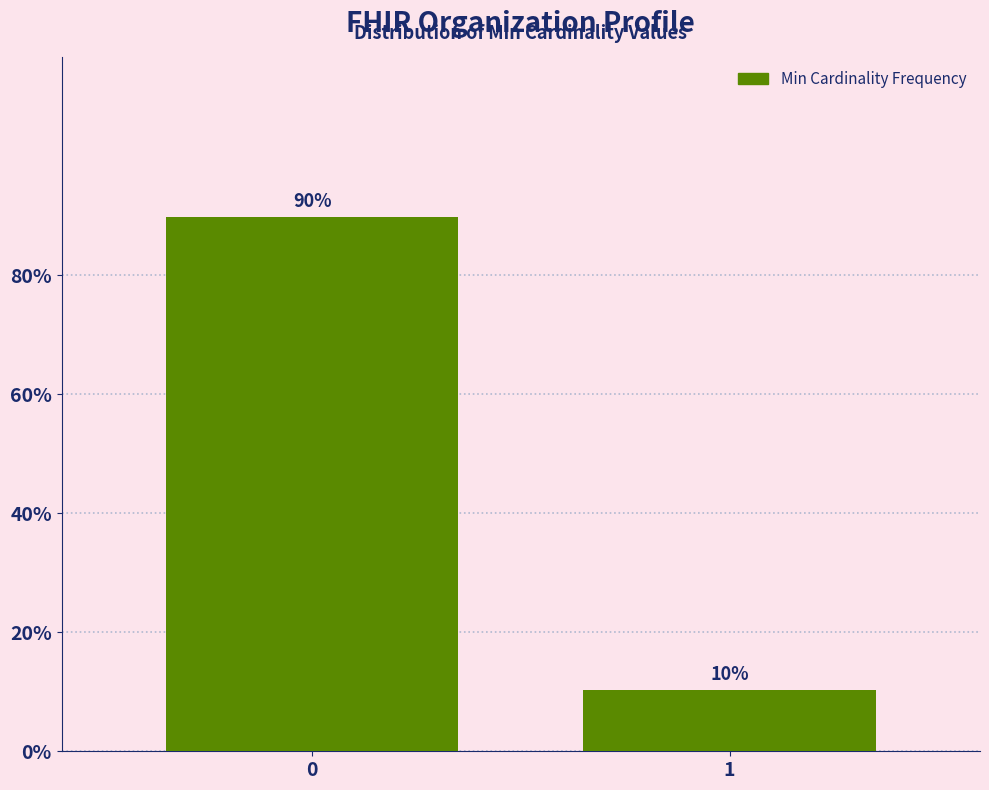

Are the bars horizontal?

No